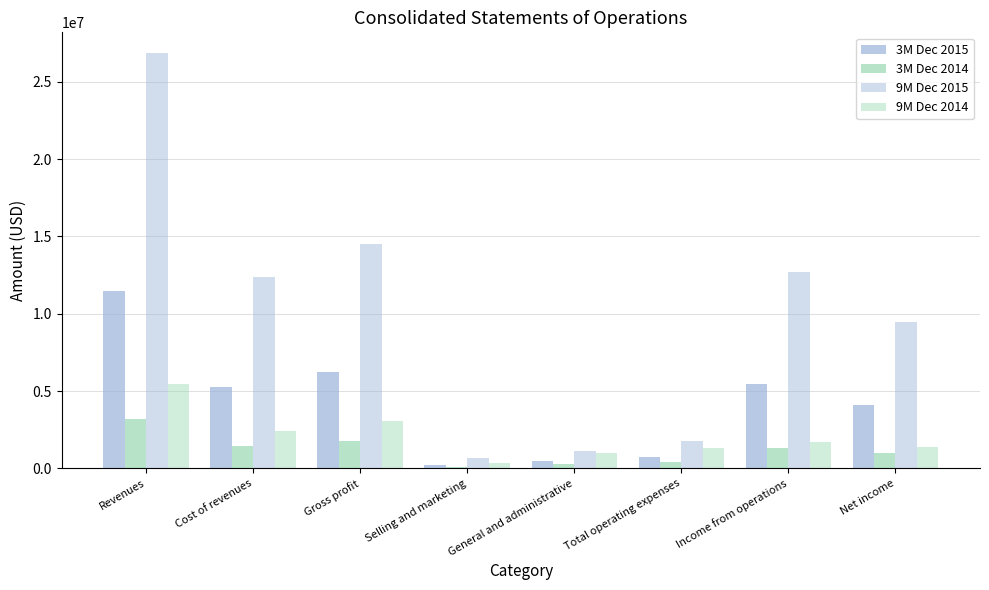

At which category is the sum across all series the highest?

Revenues